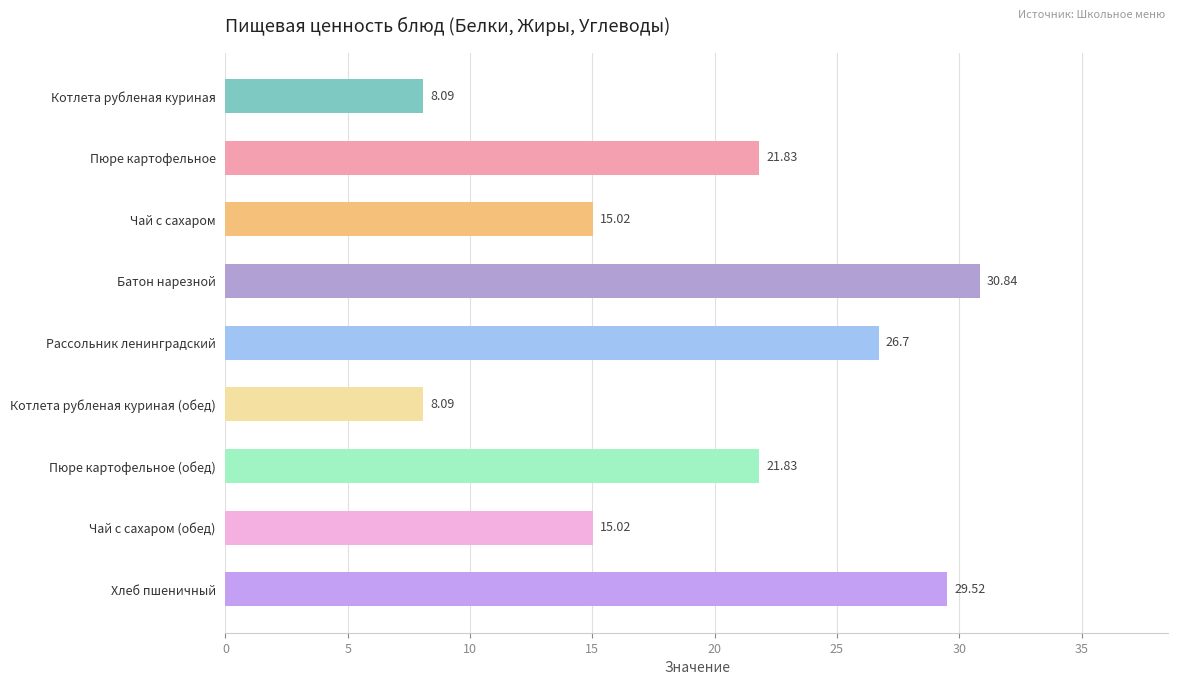

What is the label of the 1st bar from the bottom?

Хлеб пшеничный